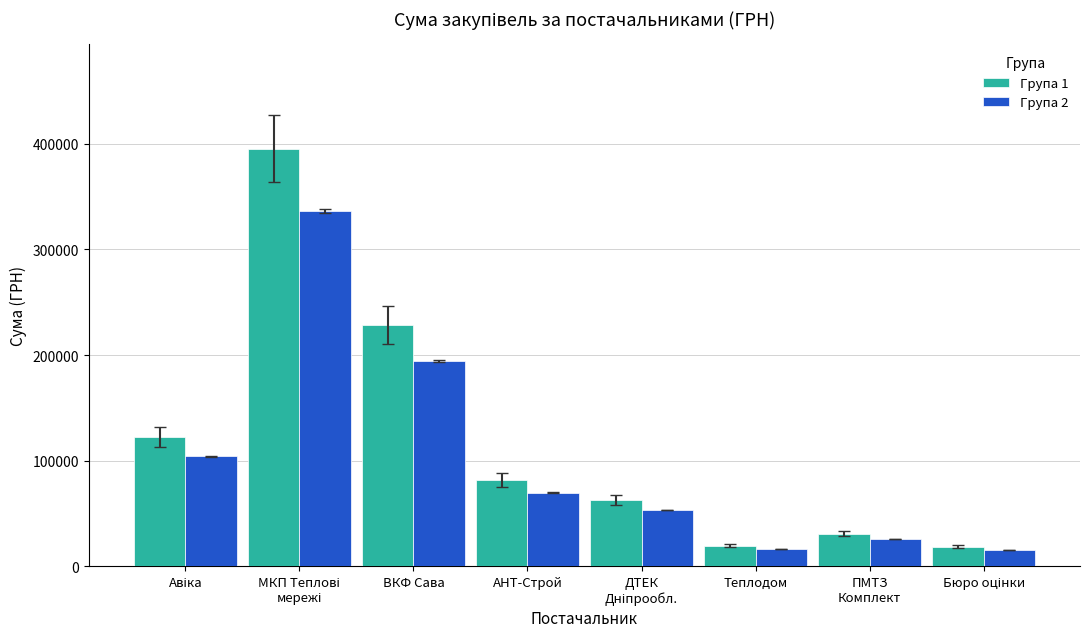

What is the difference between the maximum and second lowest values in the Група 2 series?

319751.2